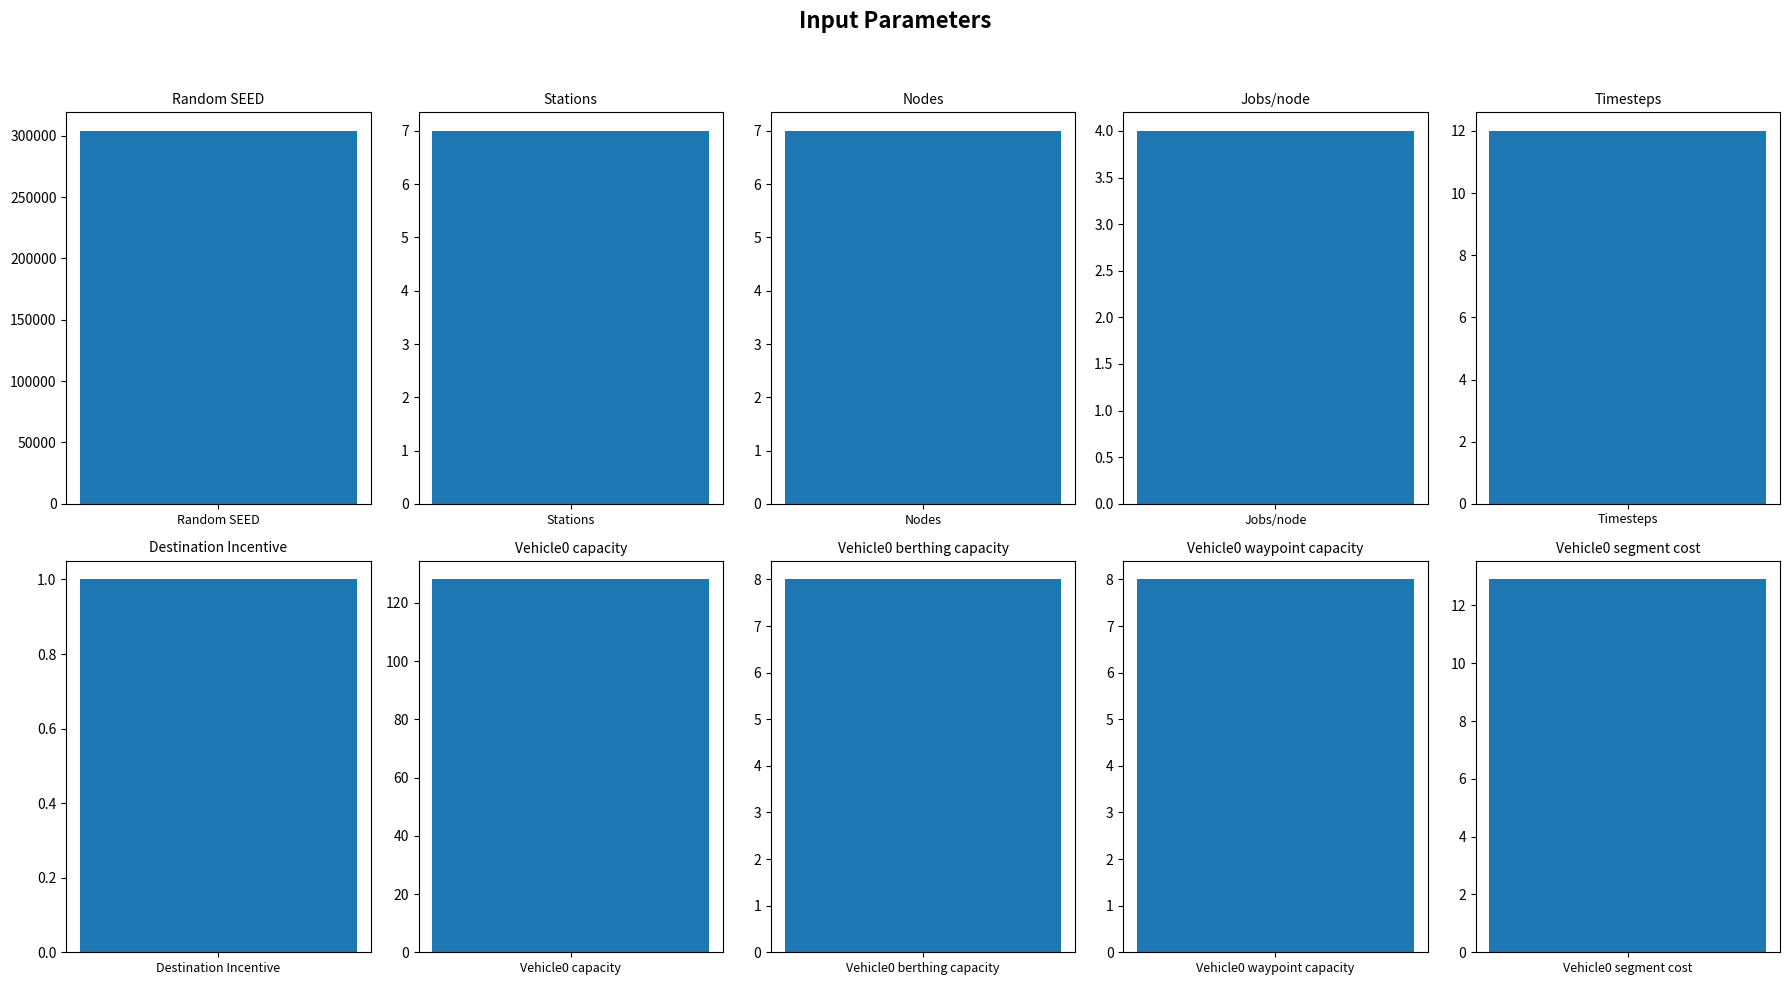

Are the bars horizontal?

No